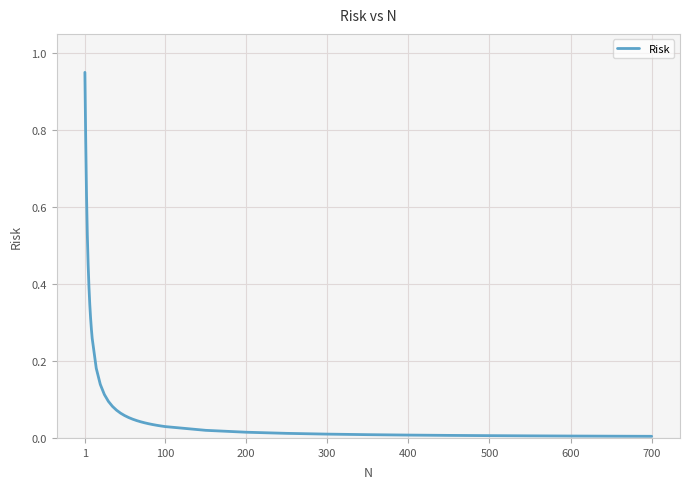

The value at 700 is 0.0. True or false?

True